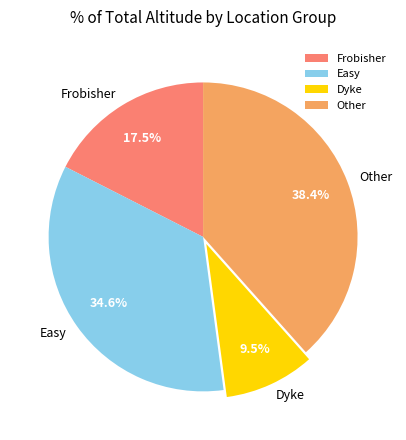

Is there a majority slice in this chart?

No